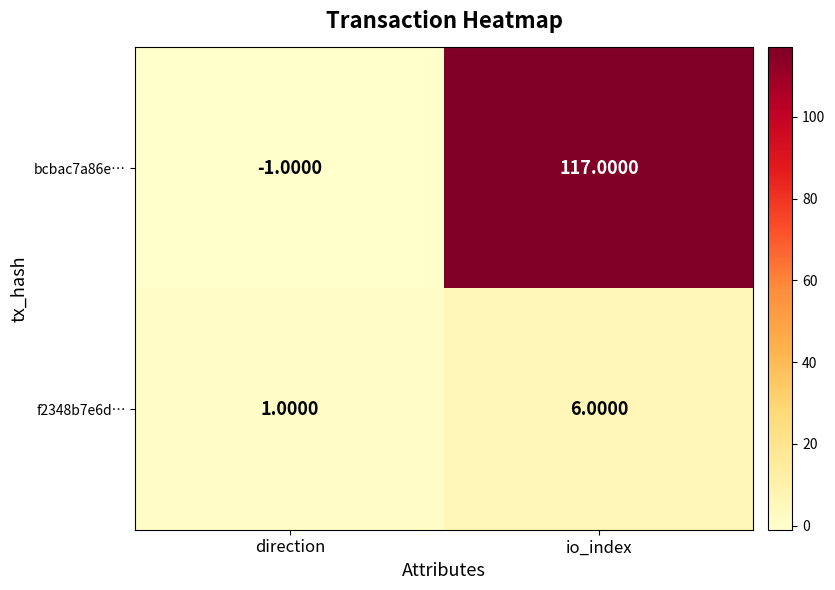

At which label is f2348b7e6d… closest to 3?

direction